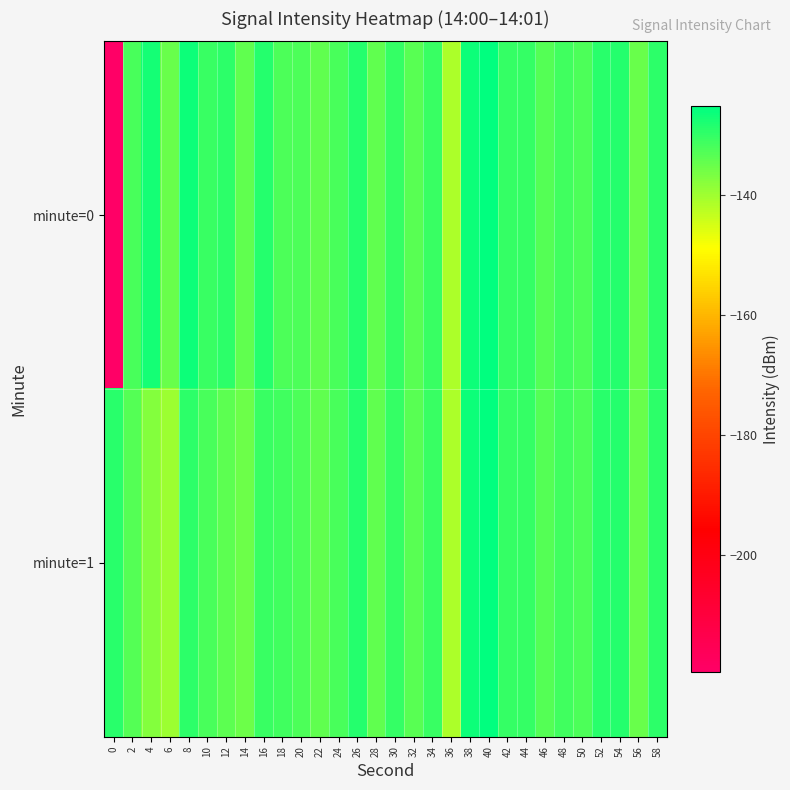

Rank the series by their maximum value, from lowest to highest.

minute=0, minute=1